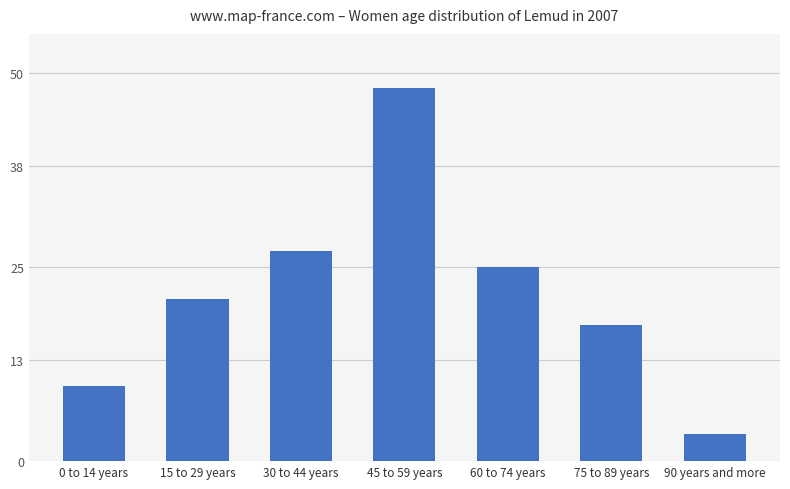

What is the difference between the second highest and second lowest values?

17.4